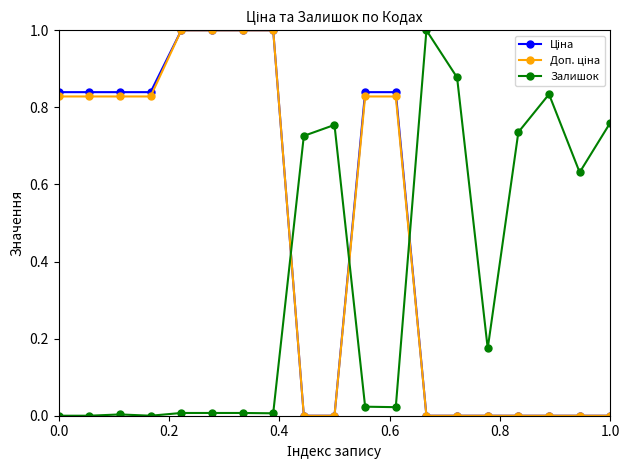

What is the maximum value shown in the chart?

1.0